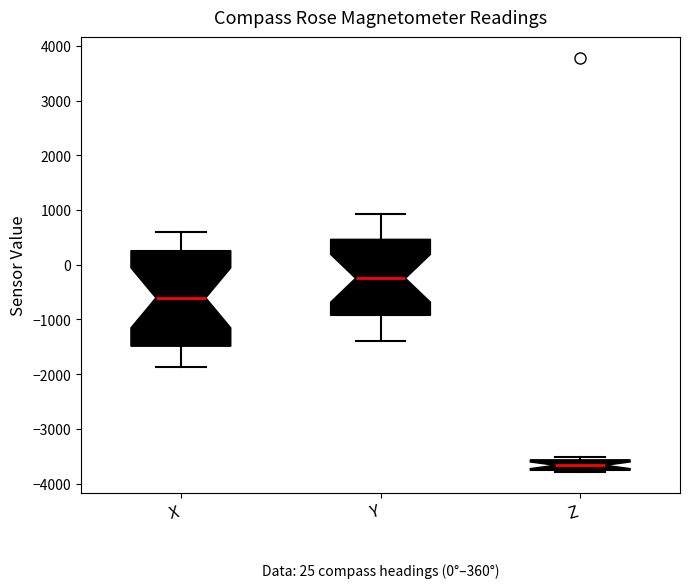

Comparing the boxes themselves (not the whiskers), which one is the tallest?

X